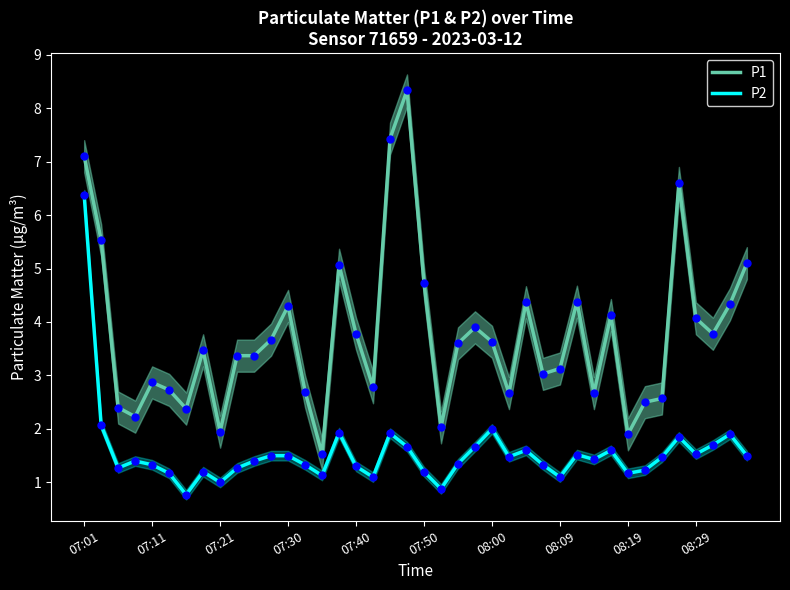

Which series has the largest total across all categories?

P1